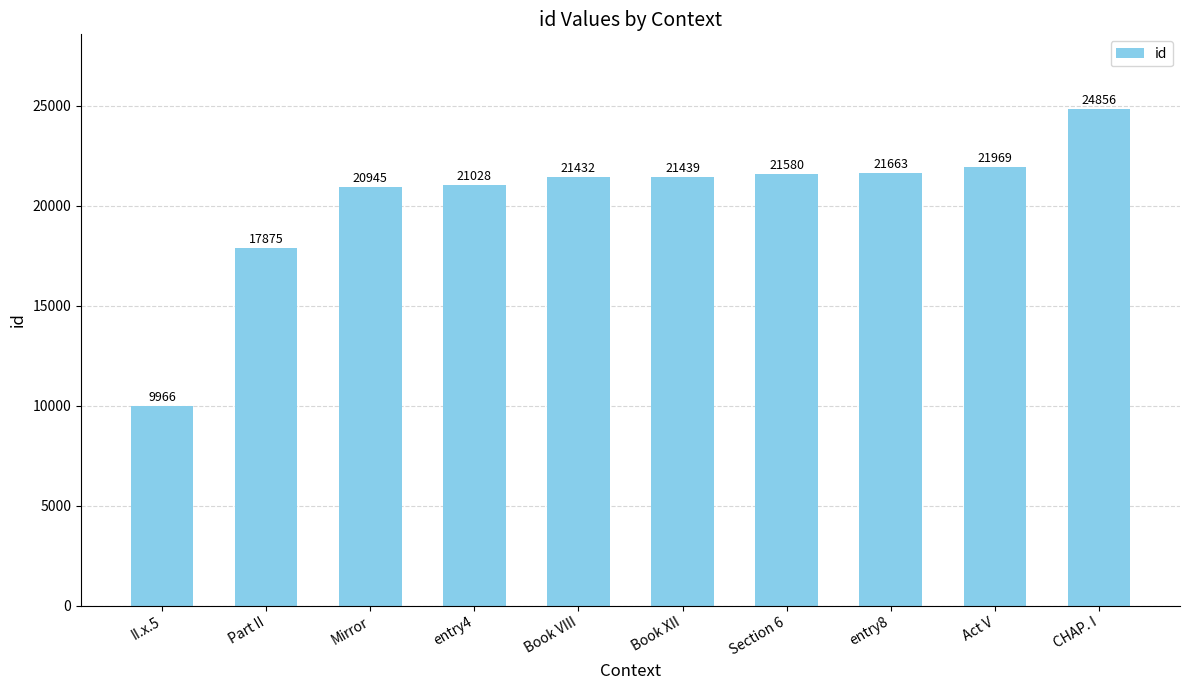

What is the sum of all values?

202753